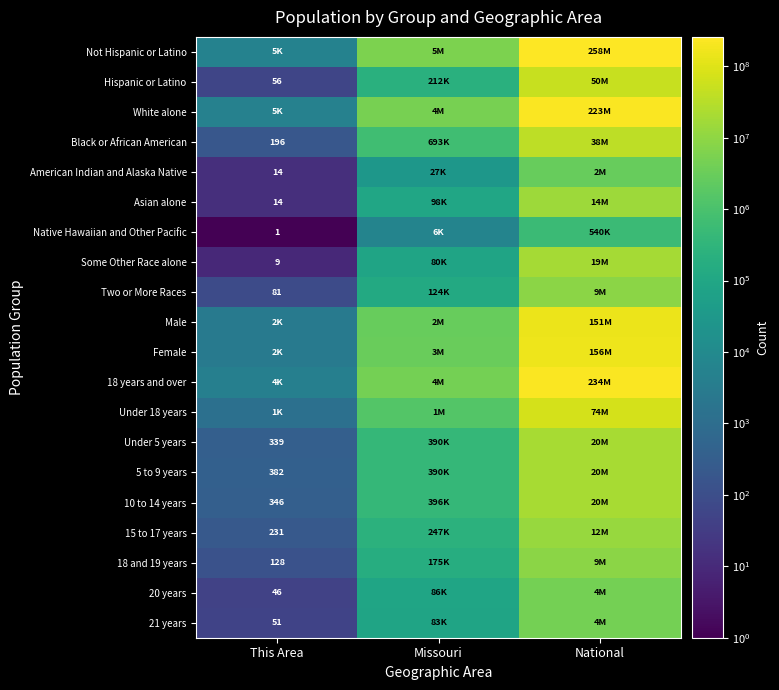

Rank the categories by 18 and 19 years value from lowest to highest.

This Area, Missouri, National